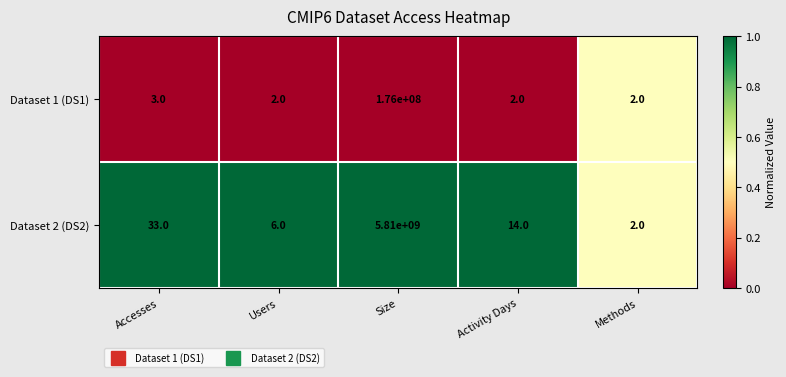

Reading right to left, transcribe all the data shown in this chart.

Dataset 1 (DS1): 2	2	176000000	2	3
Dataset 2 (DS2): 2	14	5810000000	6	33